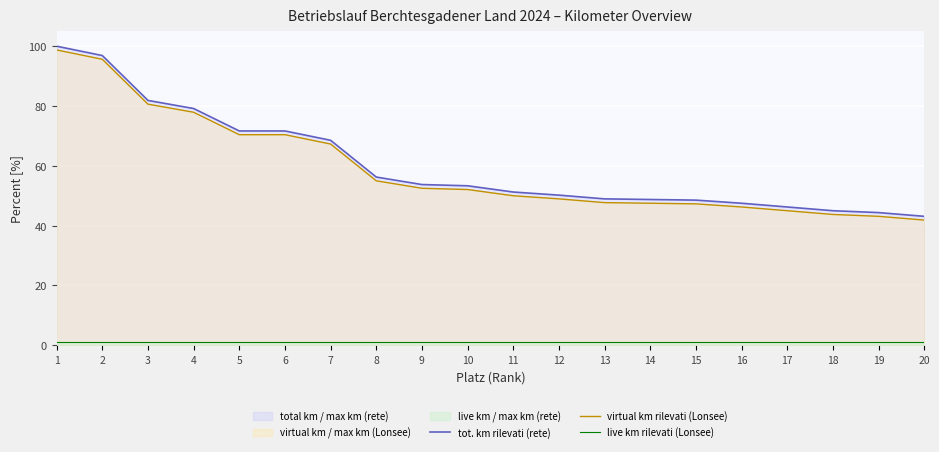

True or false: virtual km rilevati (Lonsee) and live km rilevati (Lonsee) intersect in this chart.

False